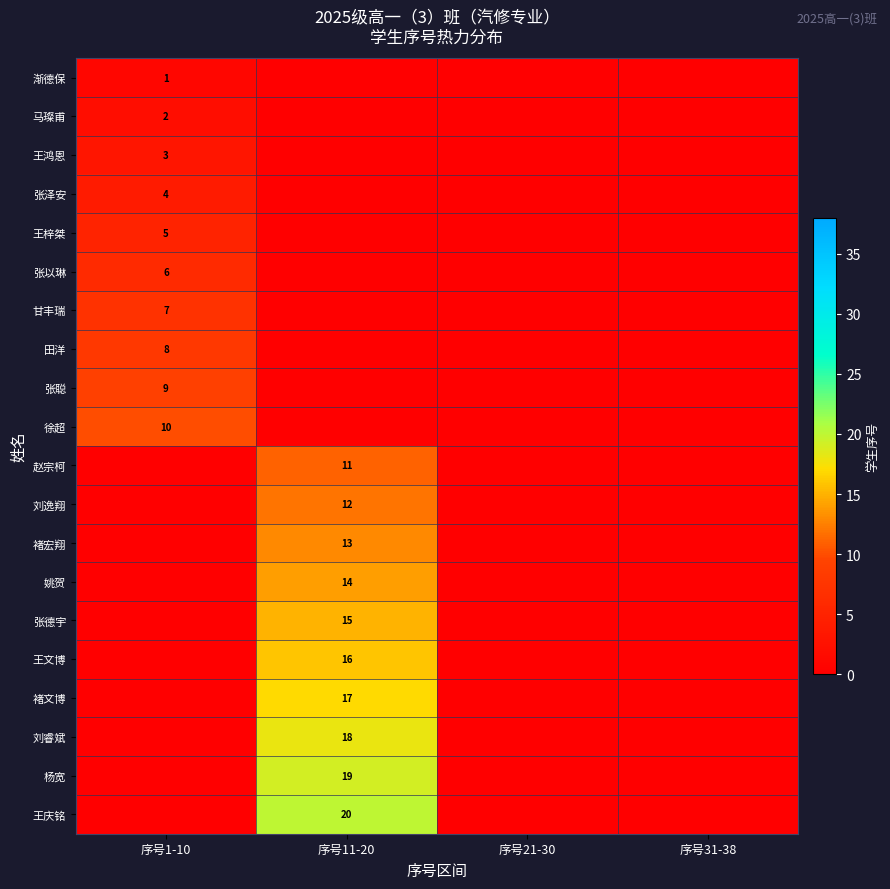

Which category has the lowest value across all series?

序号11-20